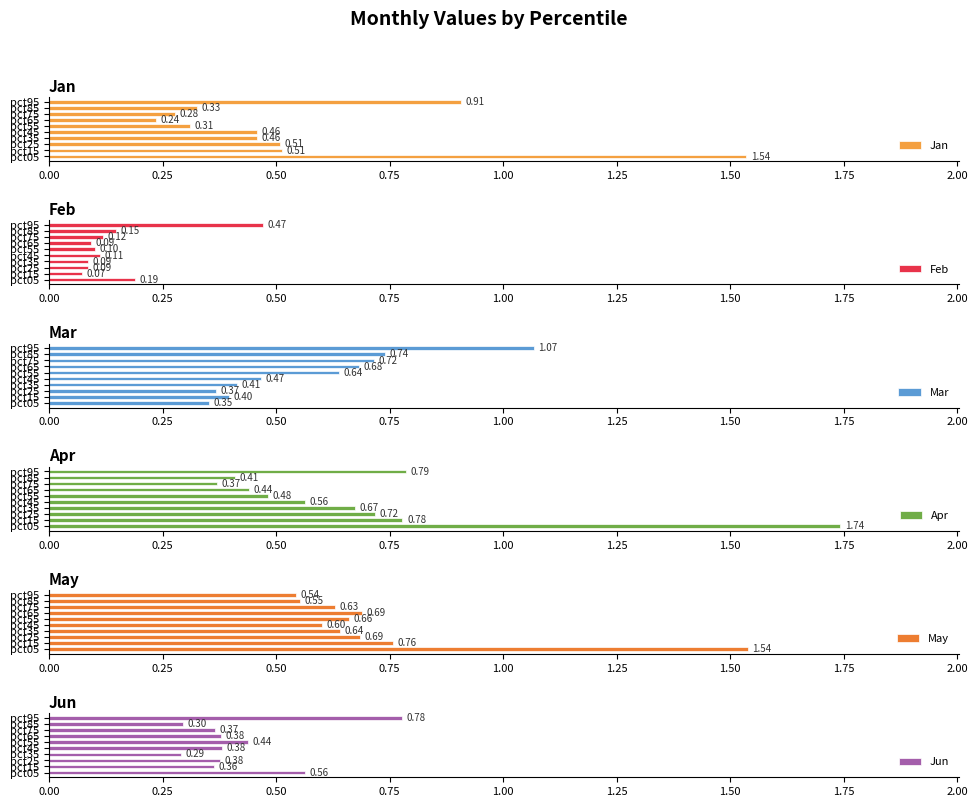

What is the minimum value shown in the chart?

0.1